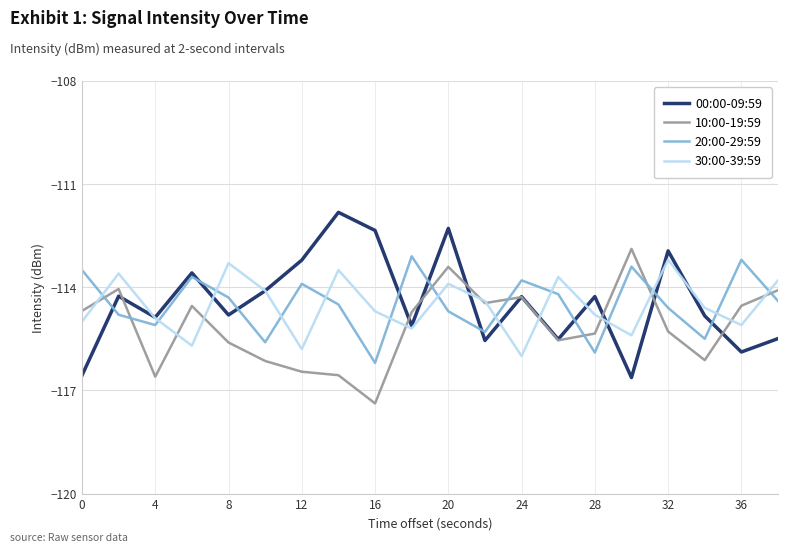

Which series has the largest range (max minus min)?

00:00-09:59